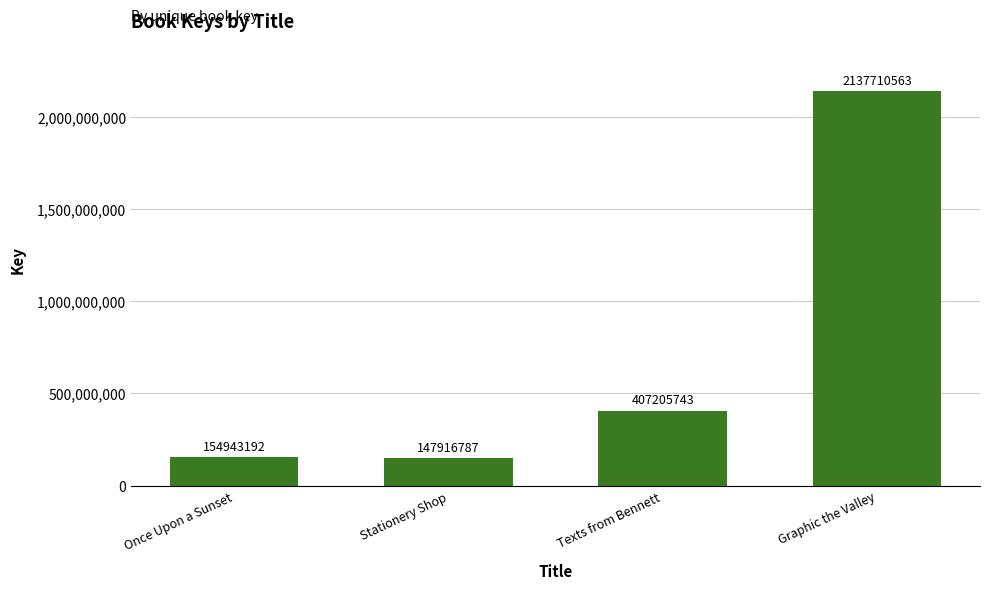

What is the sum of all values?

2847776285